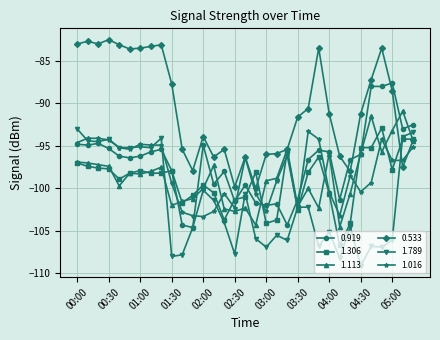

Which series has the largest total across all categories?

0.533